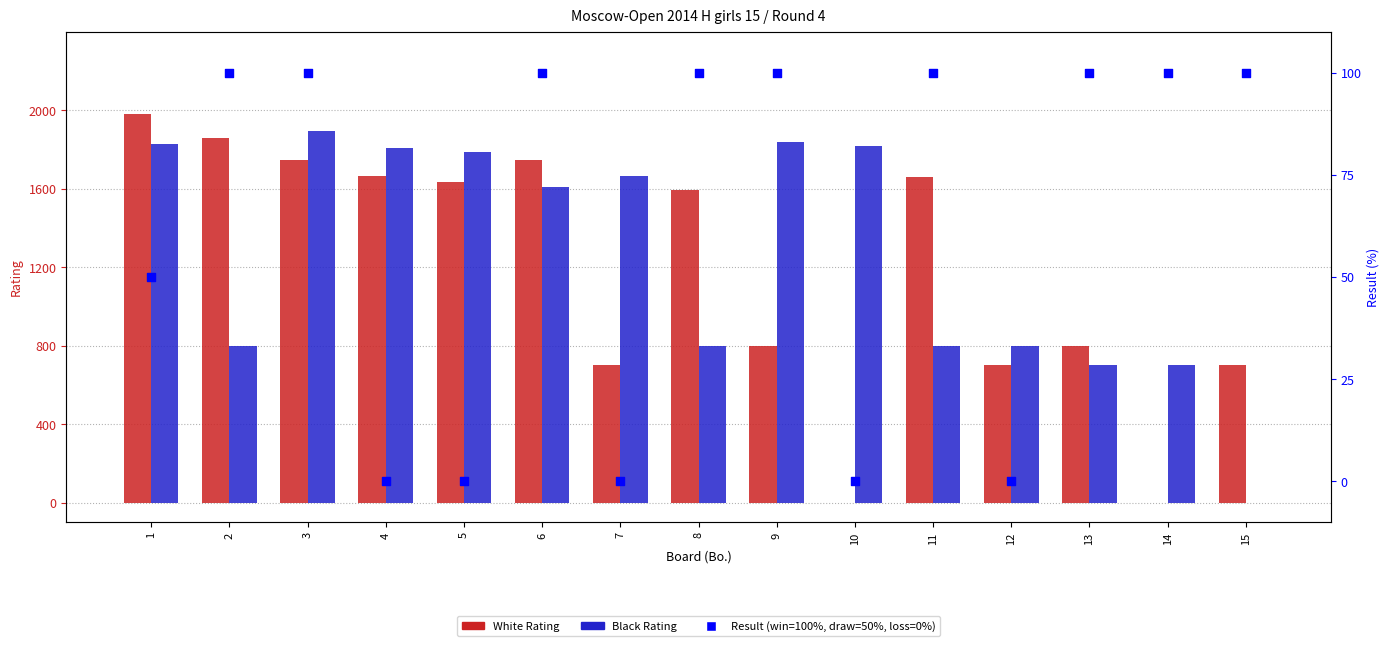

What are all the series names shown in the legend?

White Rating, Black Rating, Result %